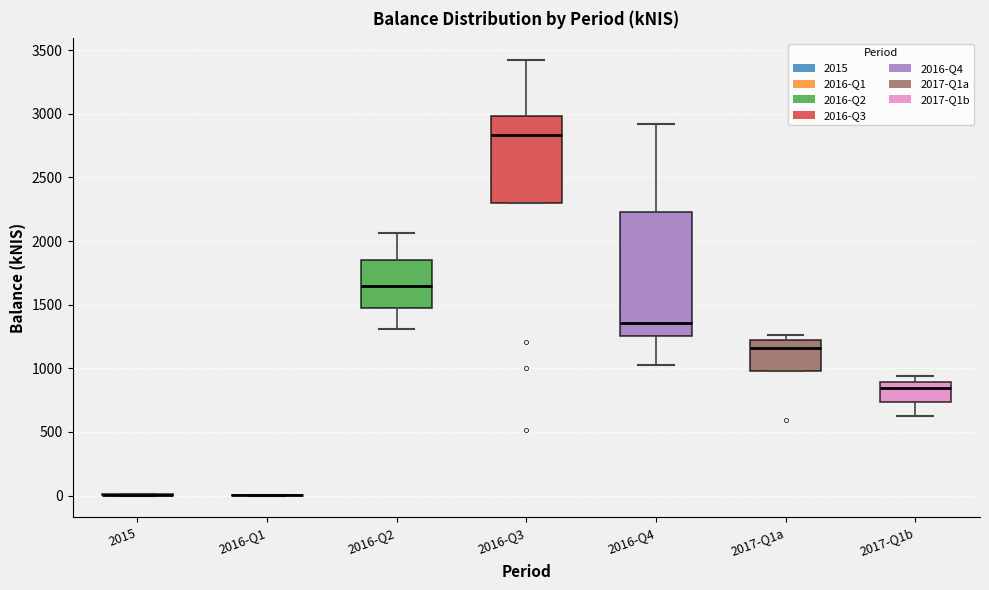

Where is the upper edge of the box for 2016-Q4 on the y-axis? The values are not printed on the chart, so give them approximately, as read against the axis.

2250